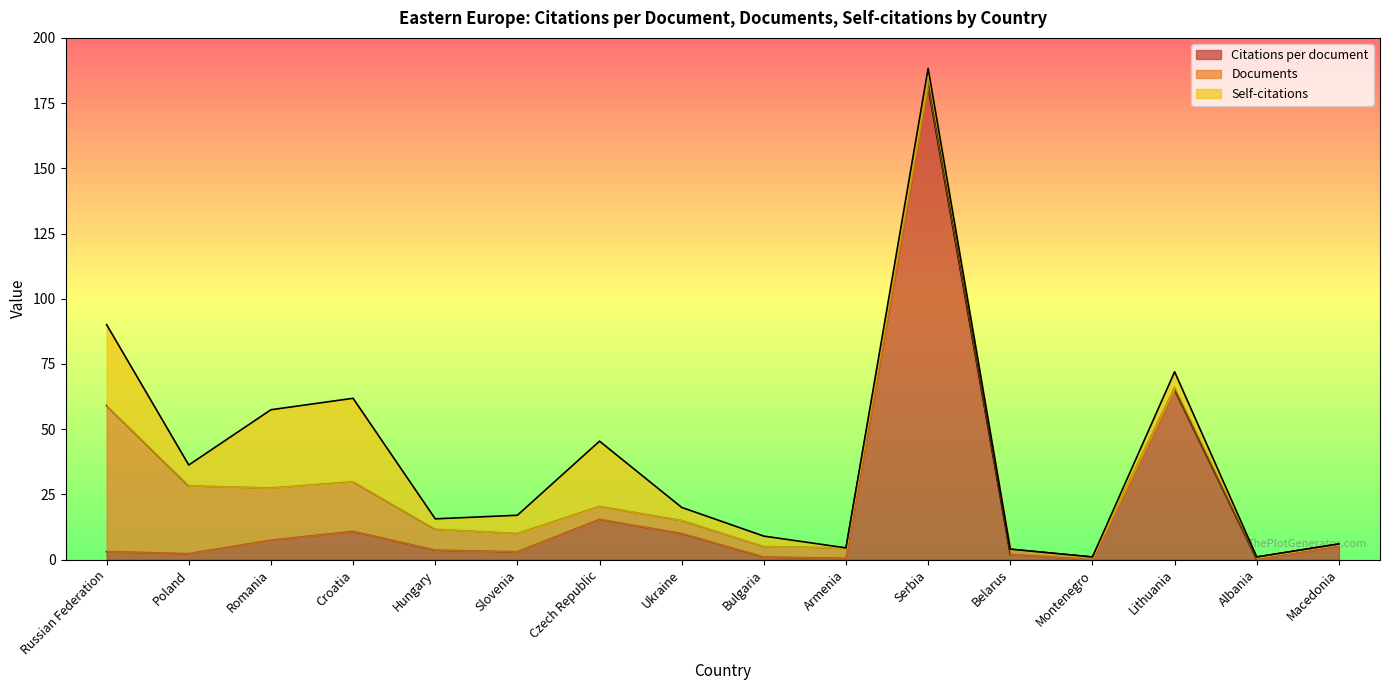

Rank the categories by Self-citations value from highest to lowest.

Croatia, Russian Federation, Romania, Czech Republic, Poland, Slovenia, Lithuania, Ukraine, Hungary, Bulgaria, Serbia, Armenia, Belarus, Montenegro, Albania, Macedonia